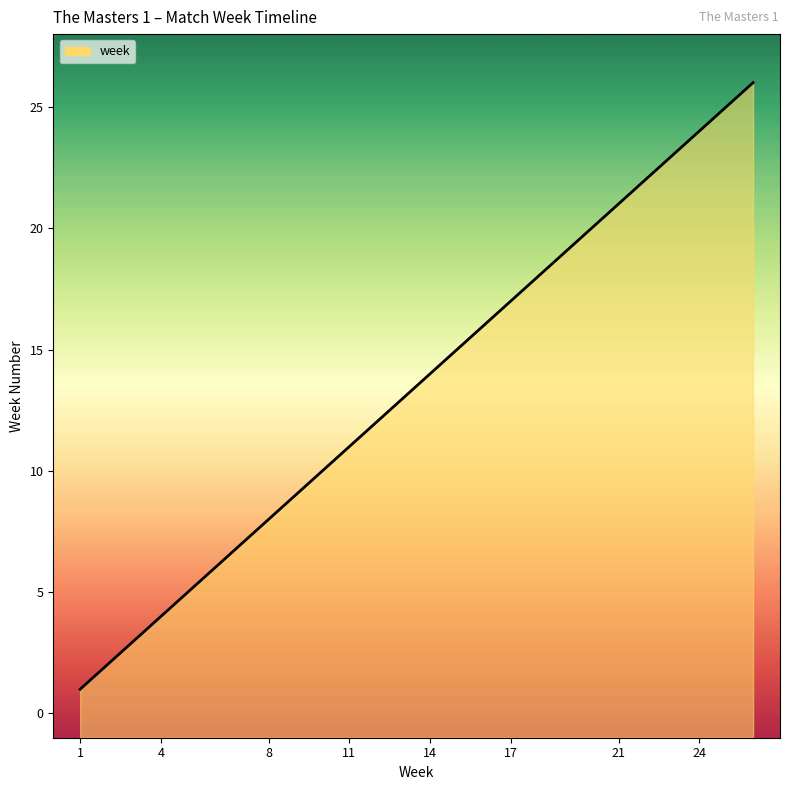

True or false: the data has more than 2 interior local peaks.

False